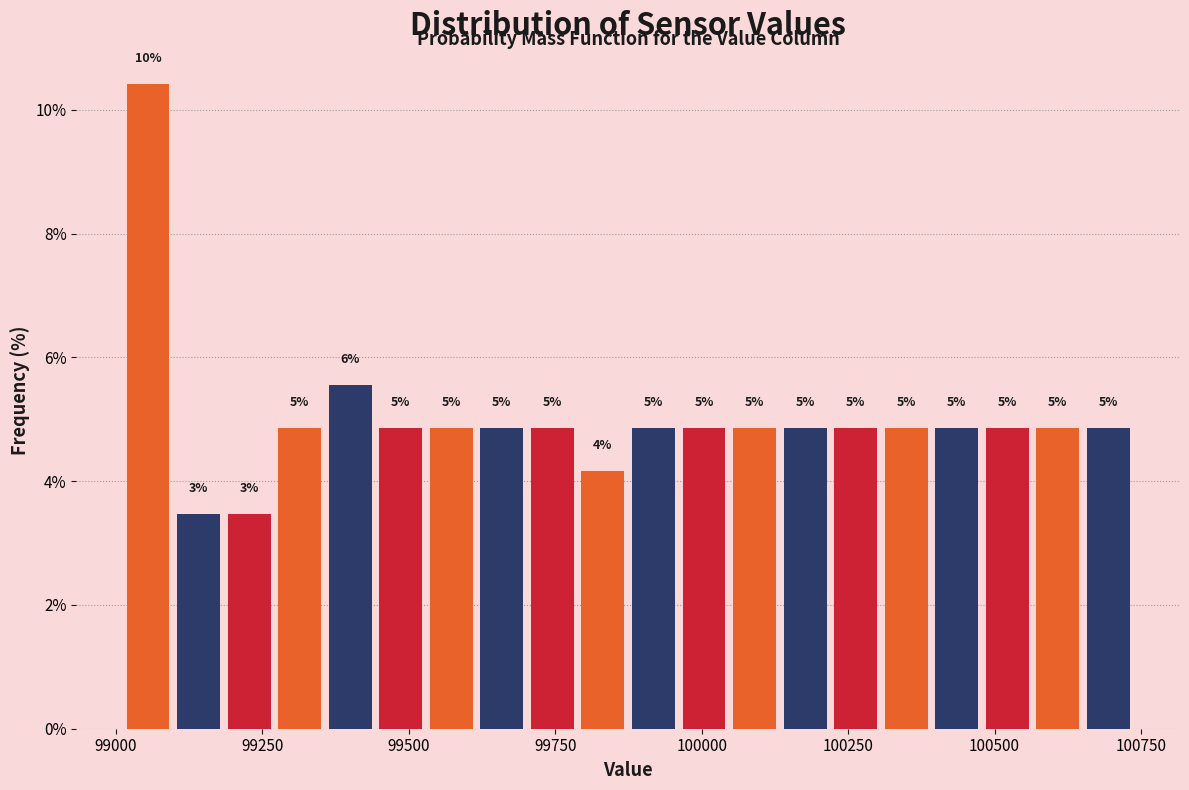

Read against the x-axis, roughly where is the centre of the tallest bar?

99050